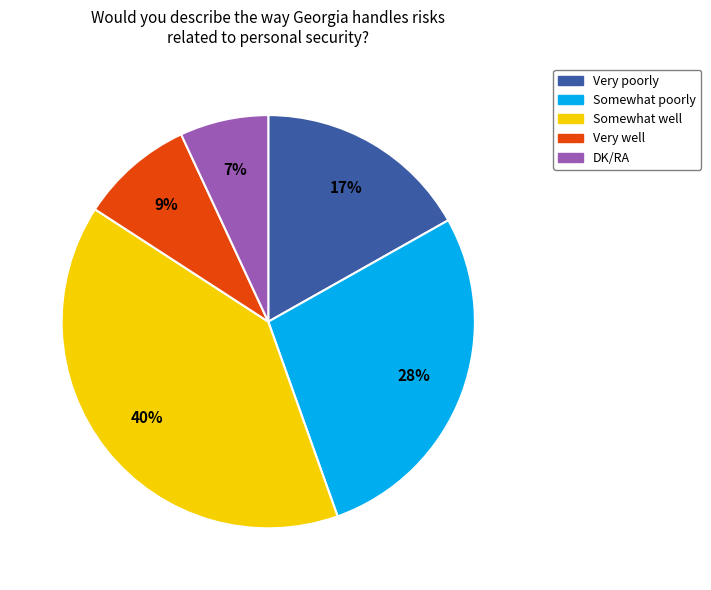

Between Very well and Somewhat well, which is larger?

Somewhat well